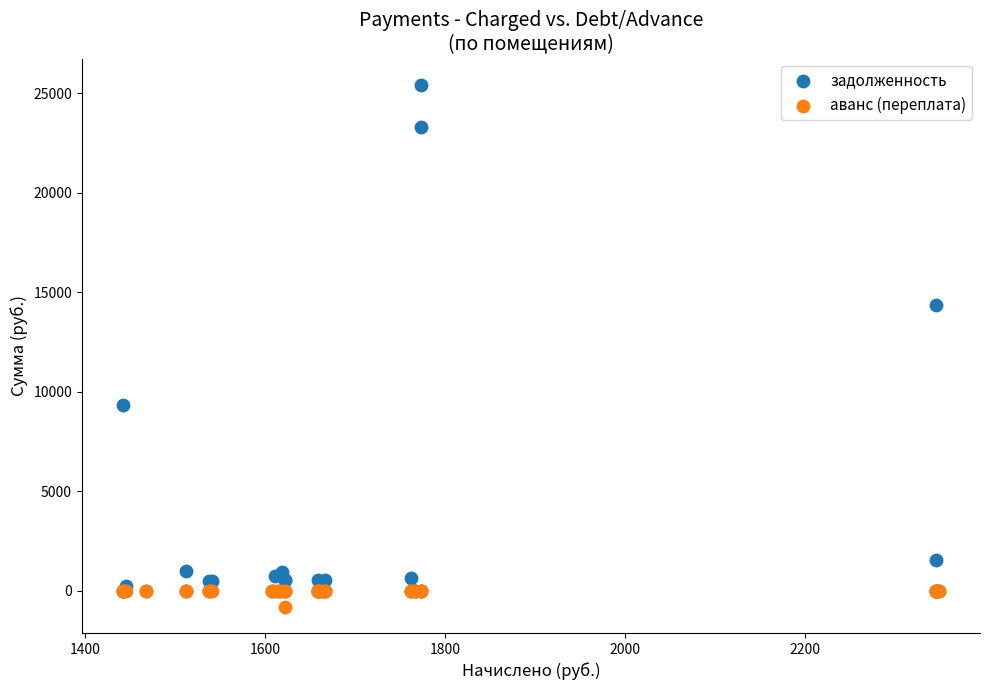

Which series has the largest Y range (max minus min)?

задолженность